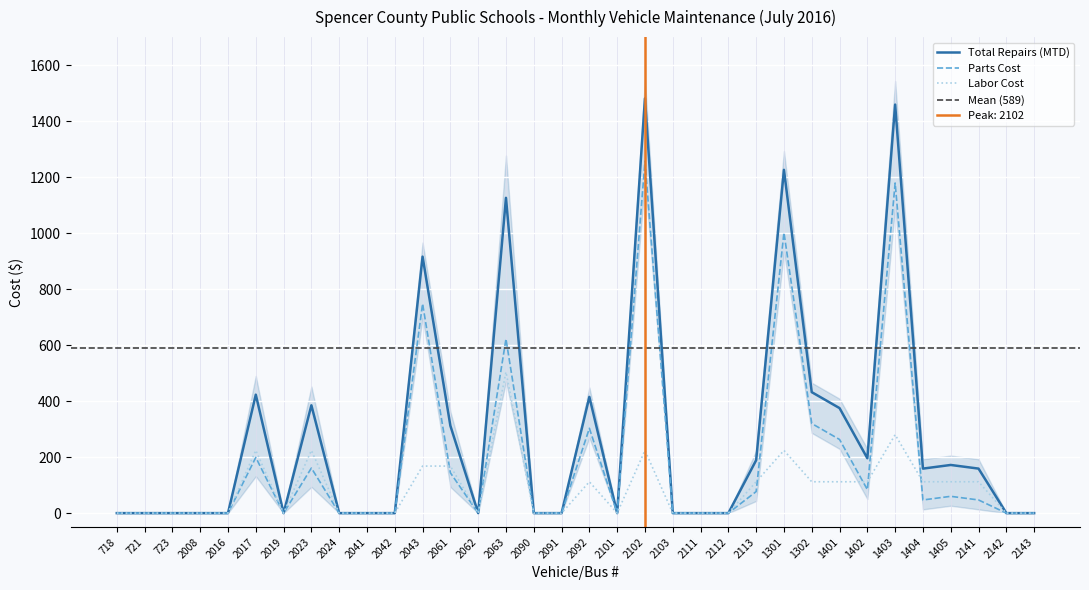

True or false: Total Repairs (MTD) and Labor Cost intersect in this chart.

False